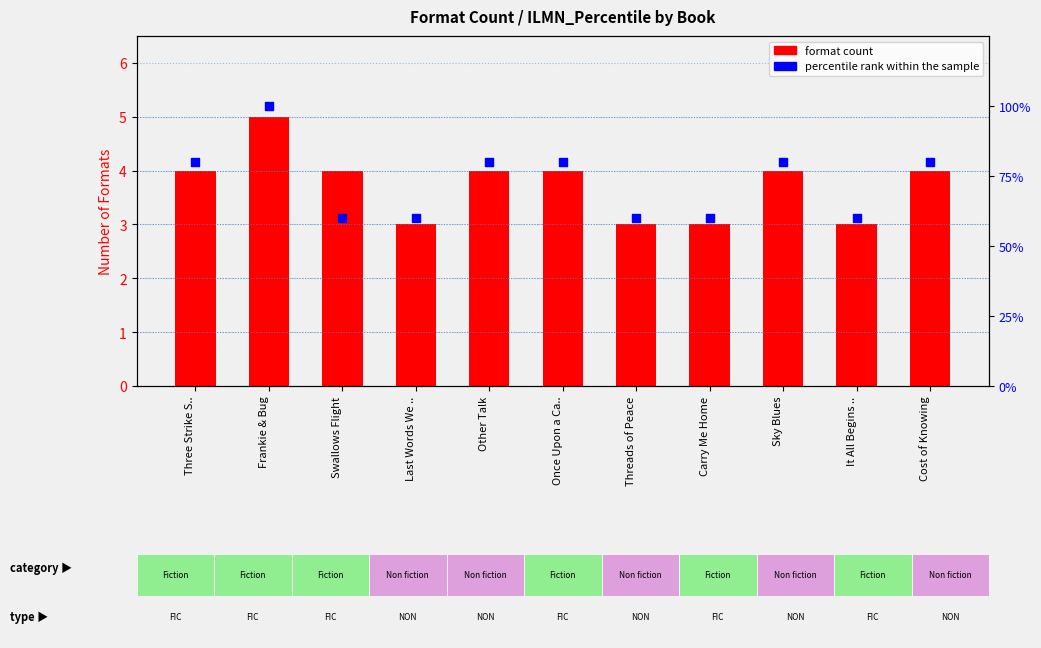

Which series has the widest spread of Y values?

percentile rank within the sample